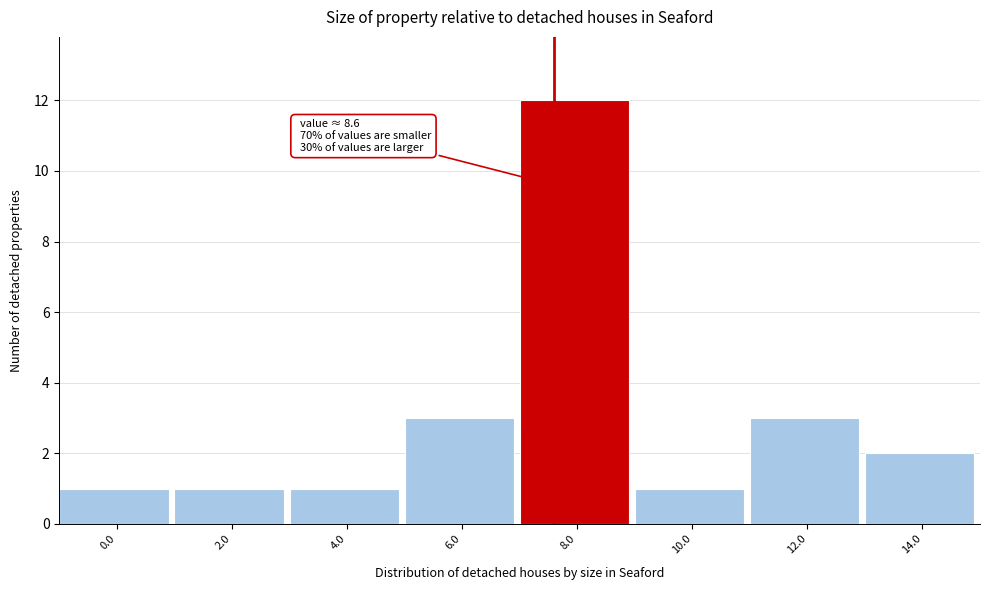

Reading left to right, transcribe all the data shown in this chart.

1	1	1	3	12	1	3	2